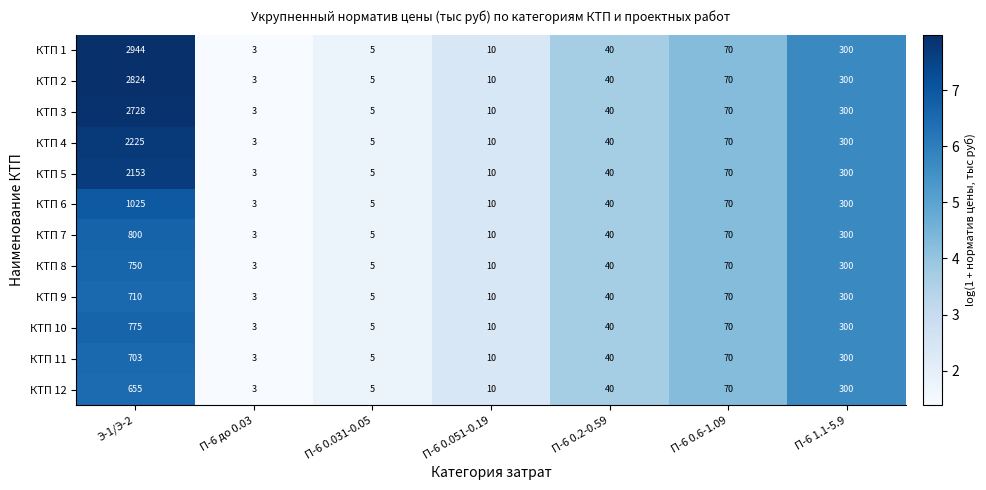

What is the total value across all series at П-6 до 0.03?

36